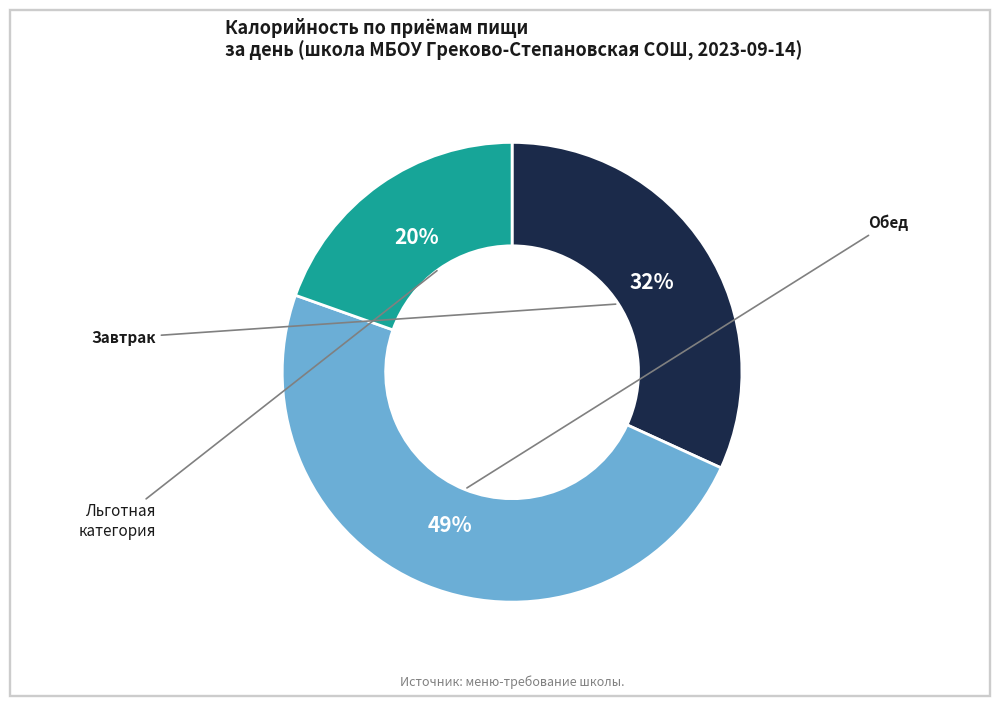

Does any single category account for the majority?

No